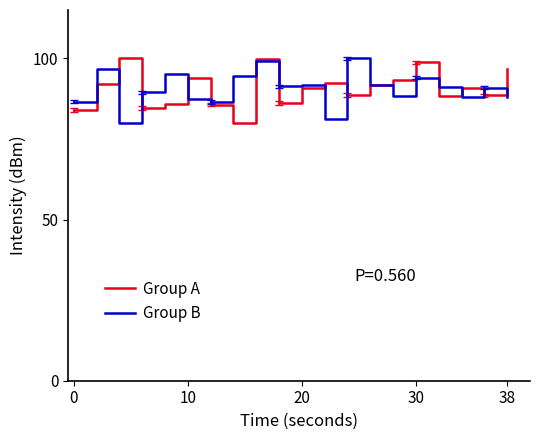

Does the chart display data point markers on the line(s)?

No